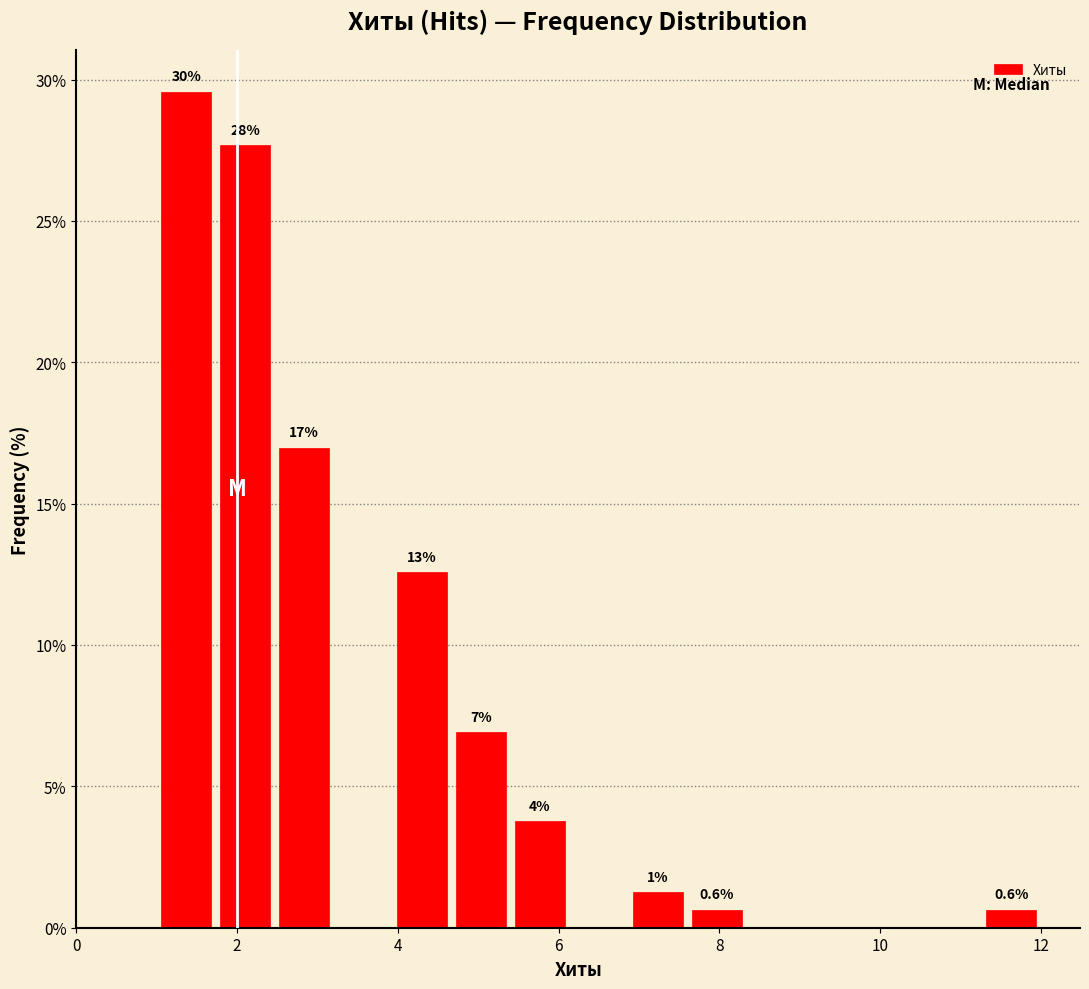

Around what value on the x-axis is the tallest bar? Give the approximate position of its centre, as read against the axis.

1.4